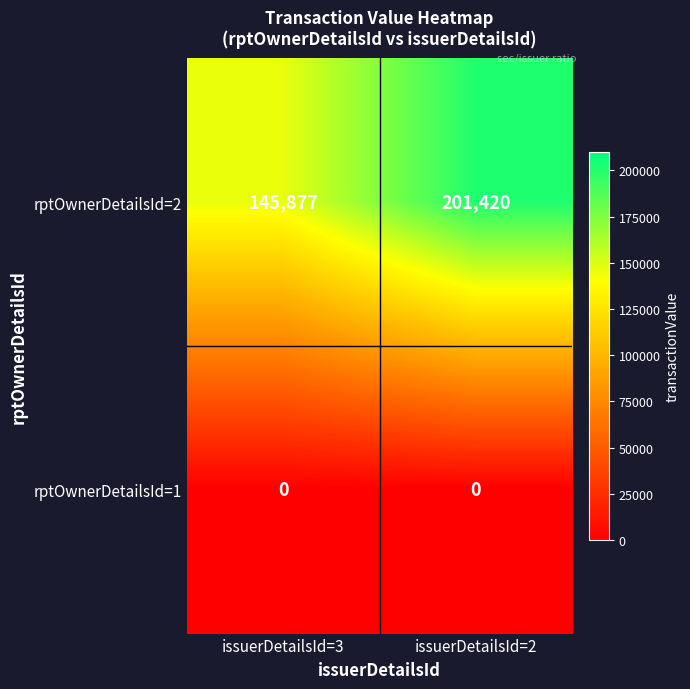

What is the difference between the rptOwnerDetailsId=2 values at issuerDetailsId=3 and issuerDetailsId=2?

55543